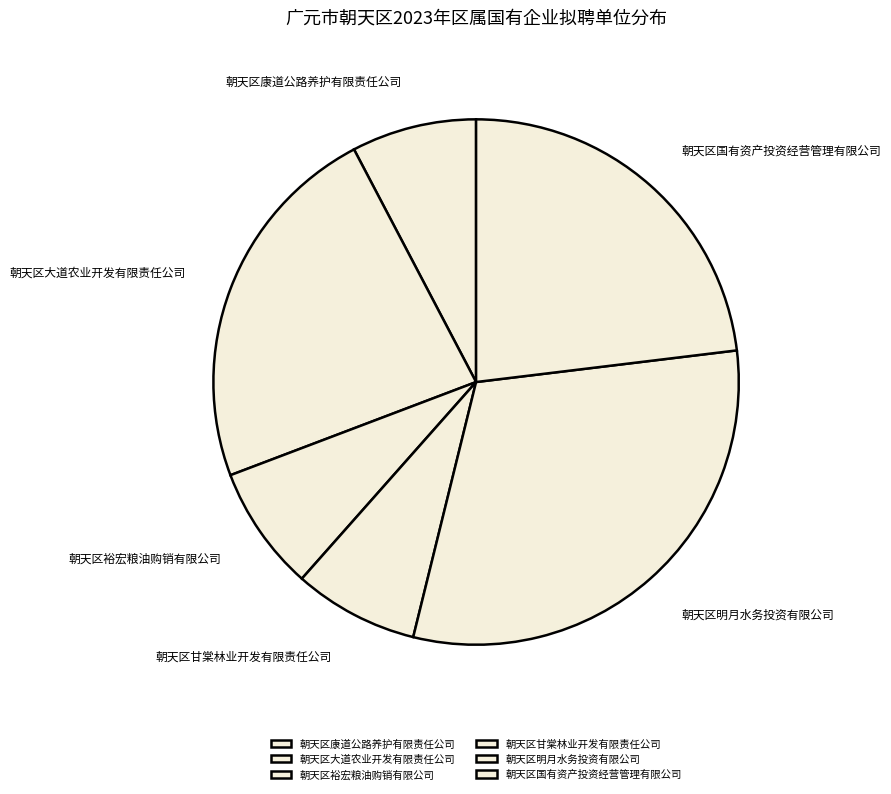

Combined, do 朝天区康道公路养护有限责任公司 and 朝天区甘棠林业开发有限责任公司 account for over 50%?

No